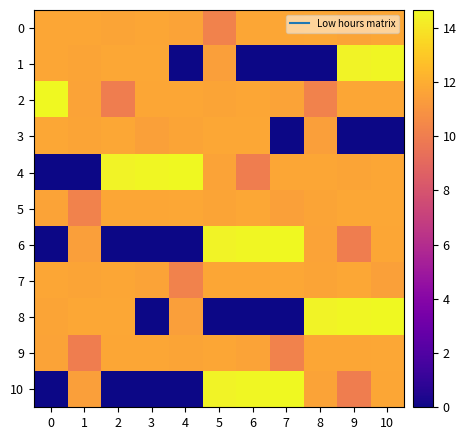

Count the number of categories in the chart.

11